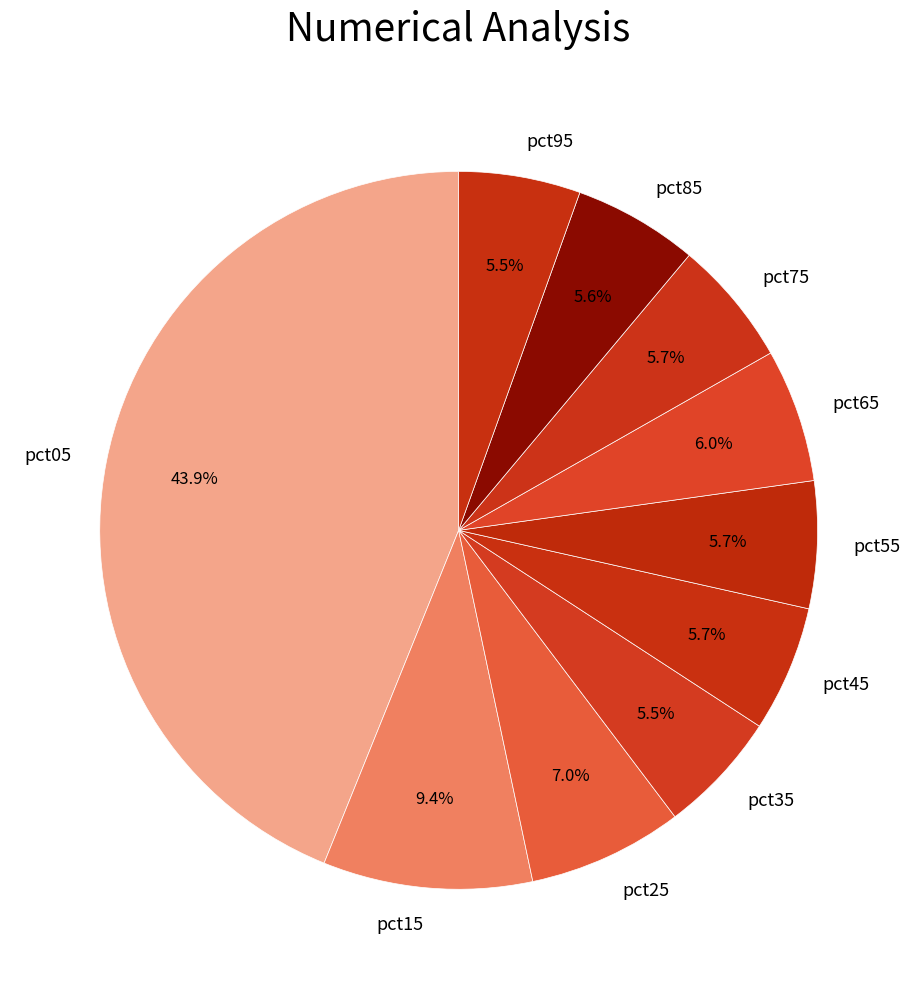

To the nearest percent, what is the difference between the largest and smallest slice percentages?

38%